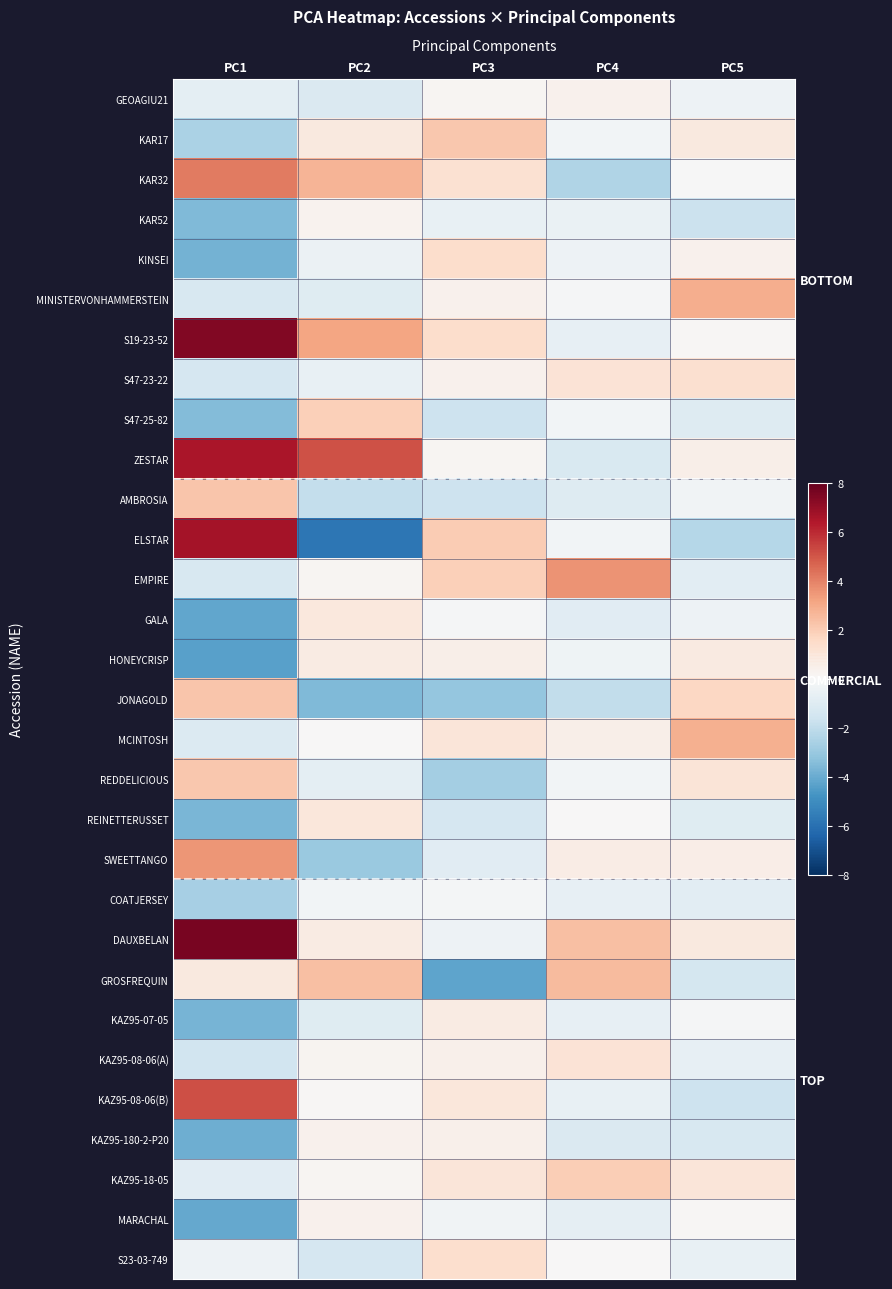

At which category is the sum across all series the highest?

PC5